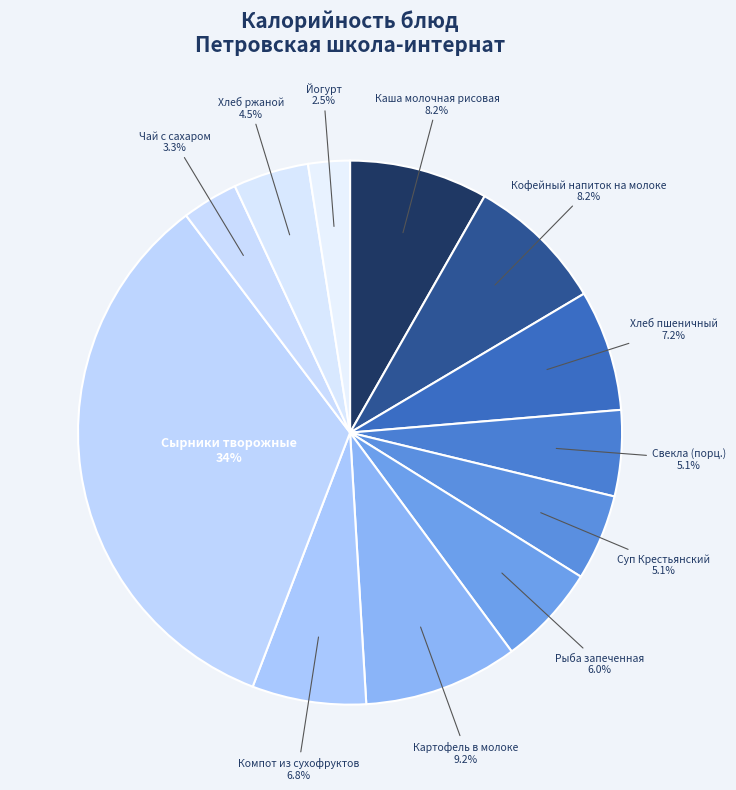

Approximately how many times larger is the value at Сырники творожные compared to Кофейный напиток на молоке?

4.1